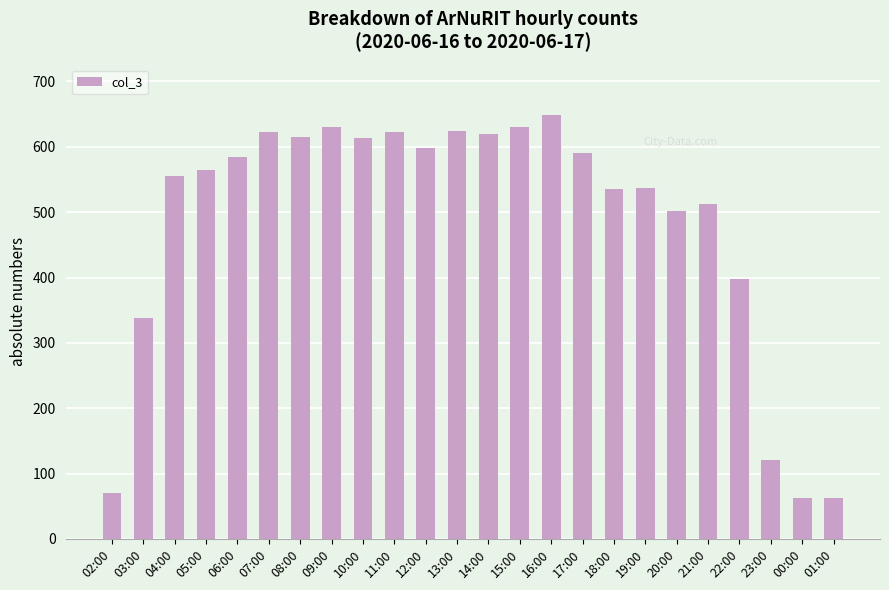

What is the label of the 2nd bar from the left?

03:00